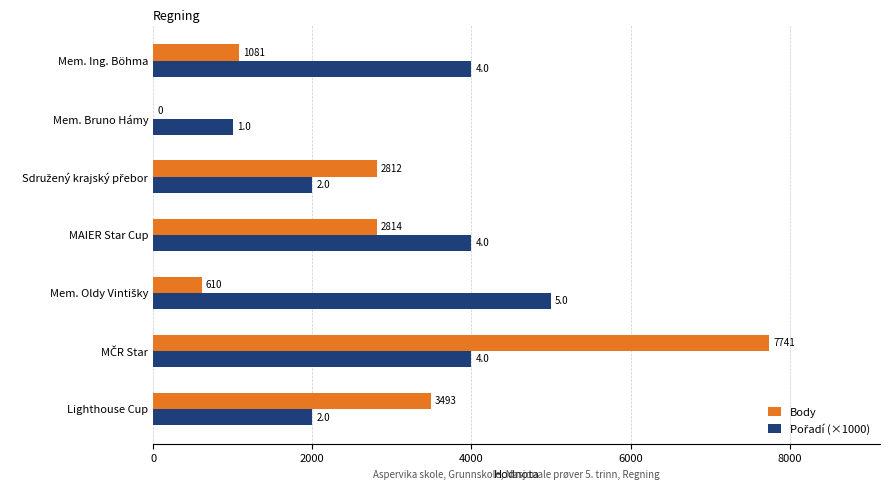

What is the maximum value shown in the chart?

7741